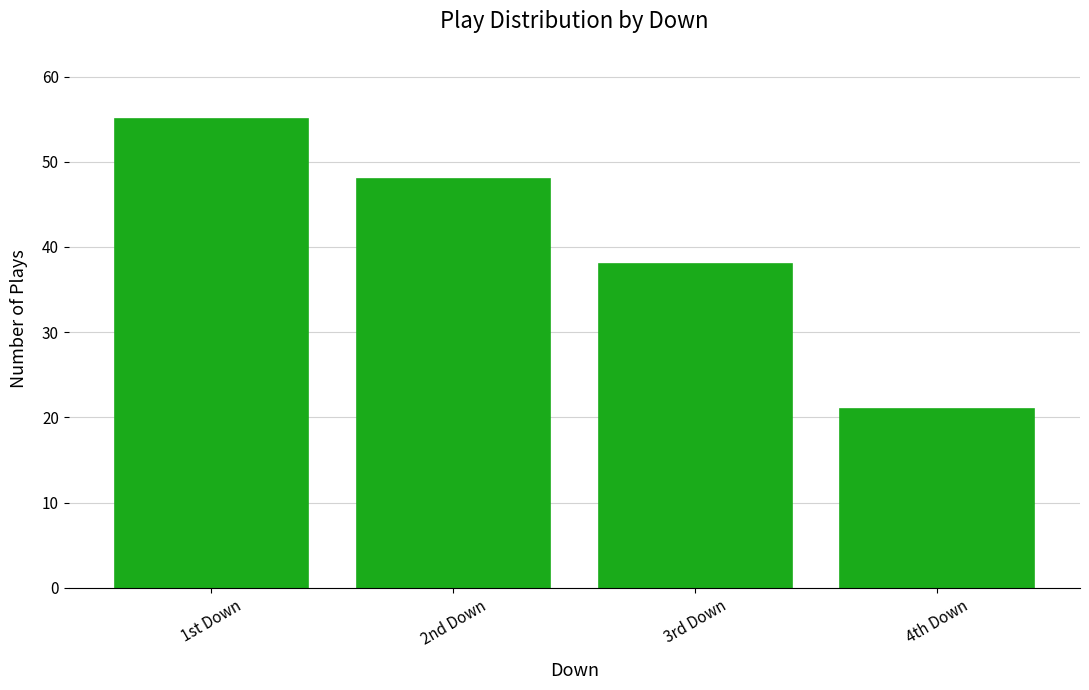

Is it true that the value at 3rd Down is 8?

False